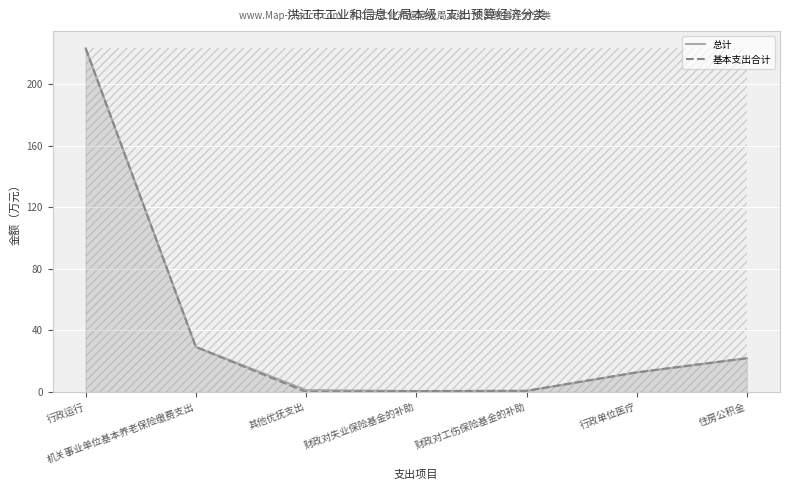

Where is 总计 nearest to the value 111?

机关事业单位基本养老保险缴费支出